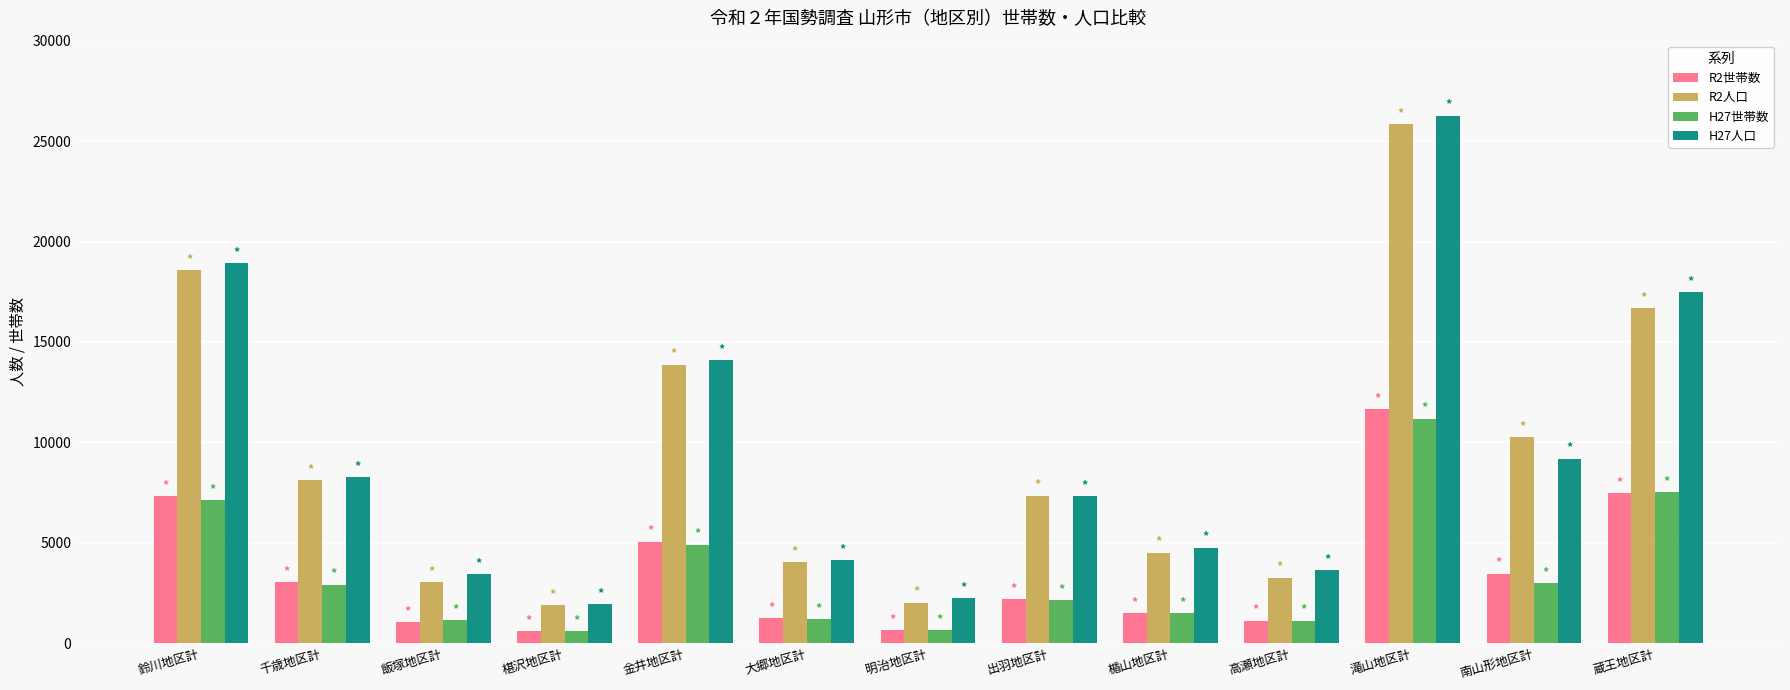

What is the difference between the R2世帯数 values at 高瀬地区計 and 蔵王地区計?

6363